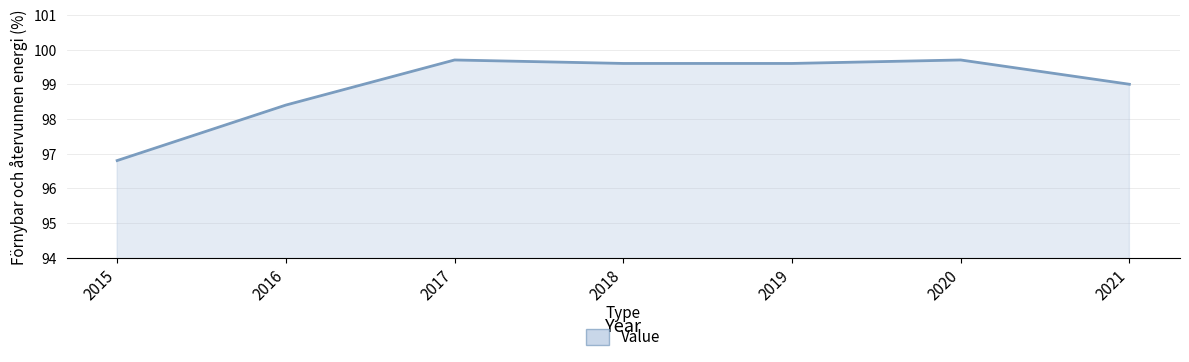

At which label is the value closest to 98?

2016